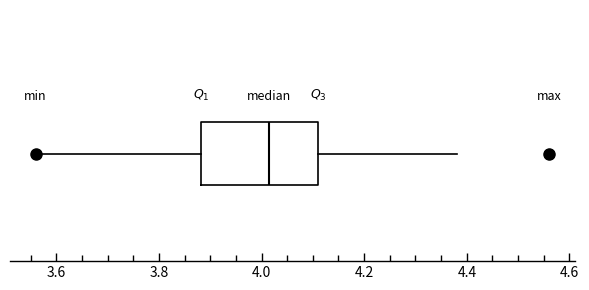

Transcribe this box plot: give where the median line is, the range the box spans, and where the two whiskers end, as read against the x-axis. The values are not printed on the chart, so give them approximately, as read against the axis.

median 4.02, box 3.88 to 4.12, whiskers 3.56 to 4.38